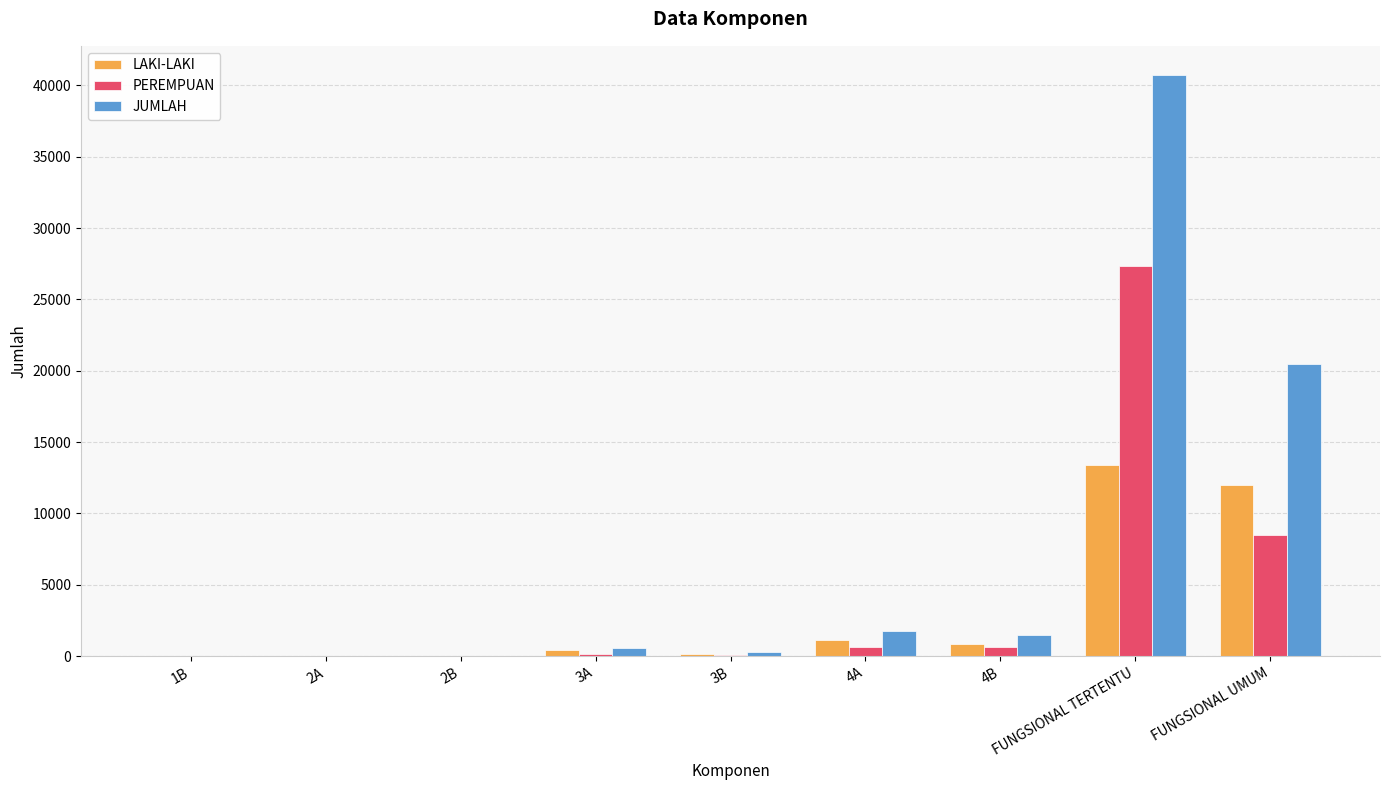

What value does the LAKI-LAKI series have at 3B, to the nearest 10?

180